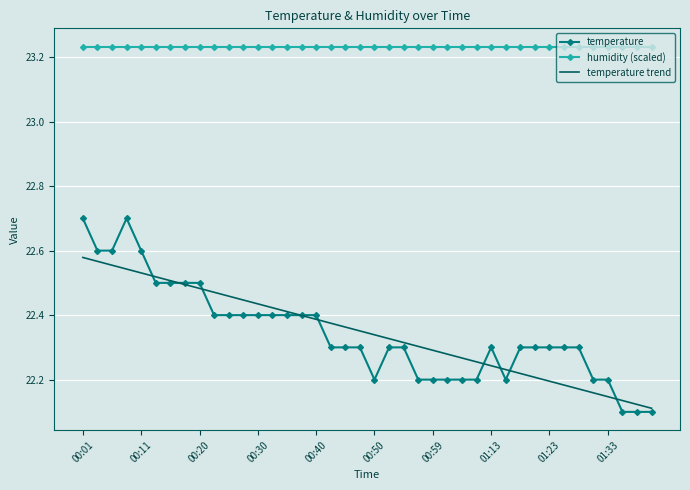

Which series has the largest range (max minus min)?

temperature